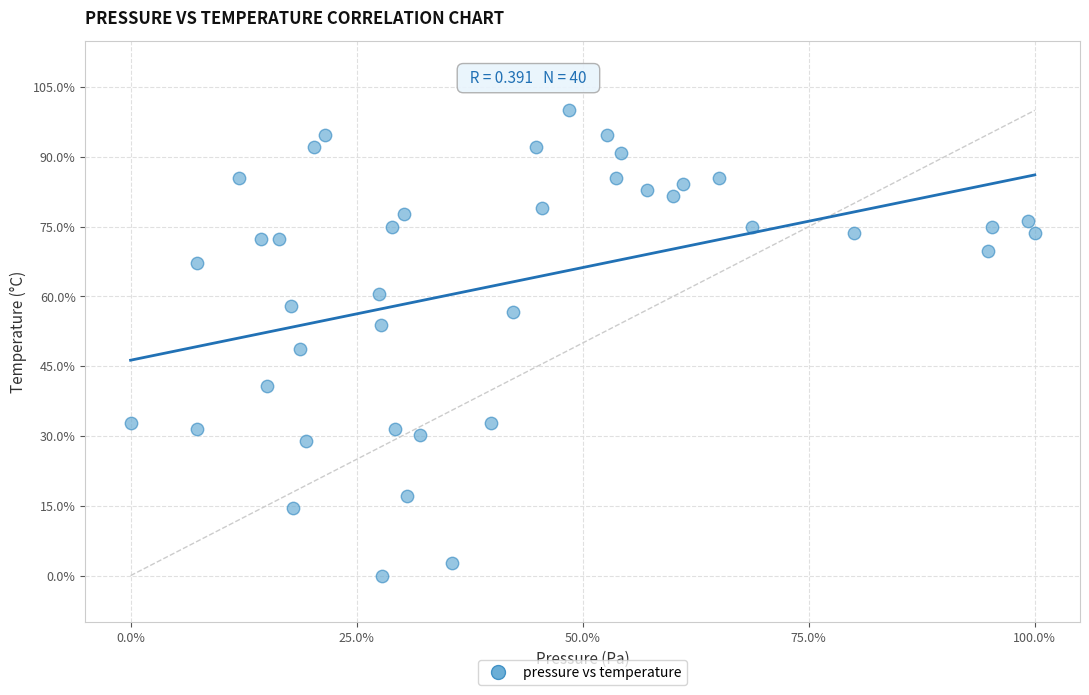

What is the range of Y values (max minus min)?

100.0